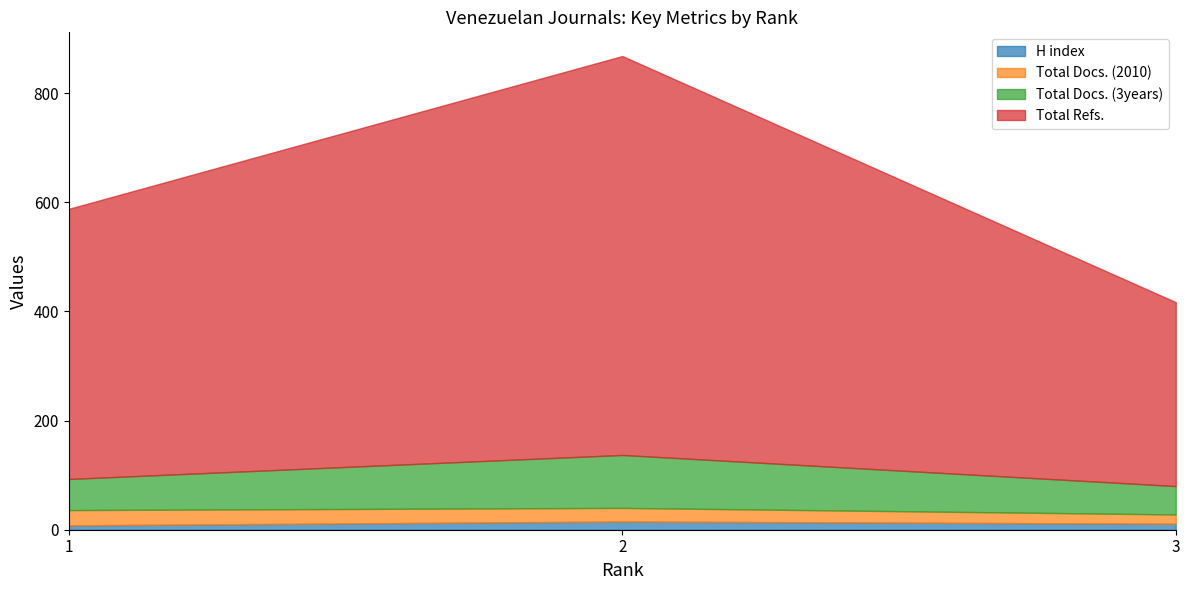

Which series has the largest total across all categories?

Total Refs.